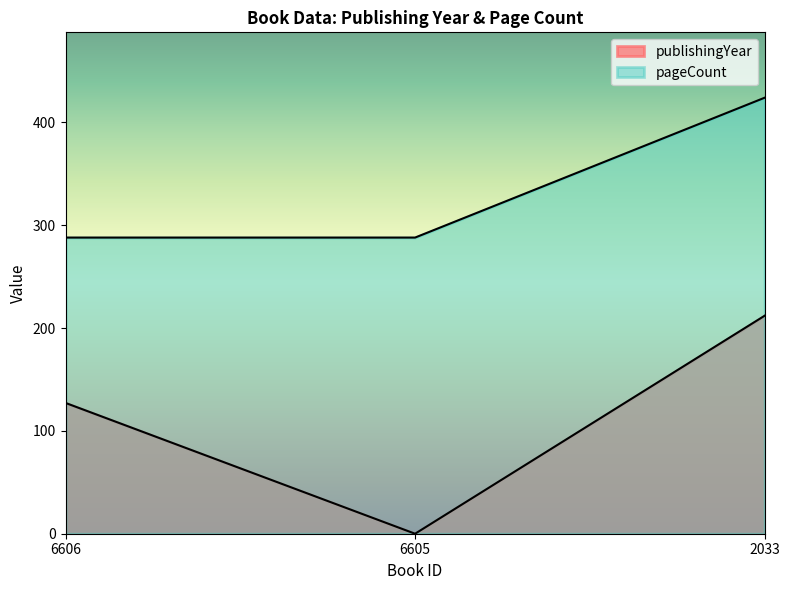

Reading right to left, what are all the values shown in this chart?

publishingYear: 2033=212.0	6605=0.0	6606=127.2
pageCount: 2033=424.0	6605=288.0	6606=288.0